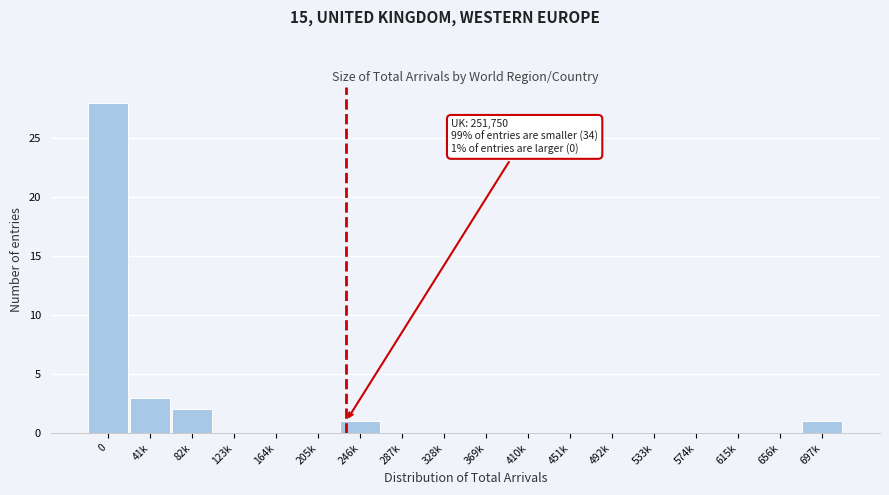

Reading left to right, list all the values displayed in this chart.

0=28	41k=3	82k=2	123k=0	164k=0	205k=0	246k=1	287k=0	328k=0	369k=0	410k=0	451k=0	492k=0	533k=0	574k=0	615k=0	656k=0	697k=1